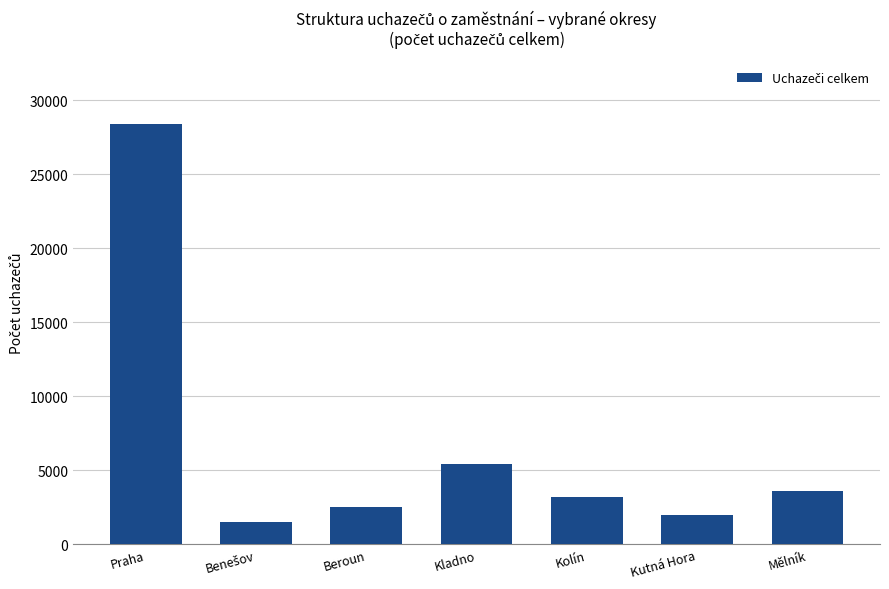

Which has a higher value, Beroun or Kolín?

Kolín